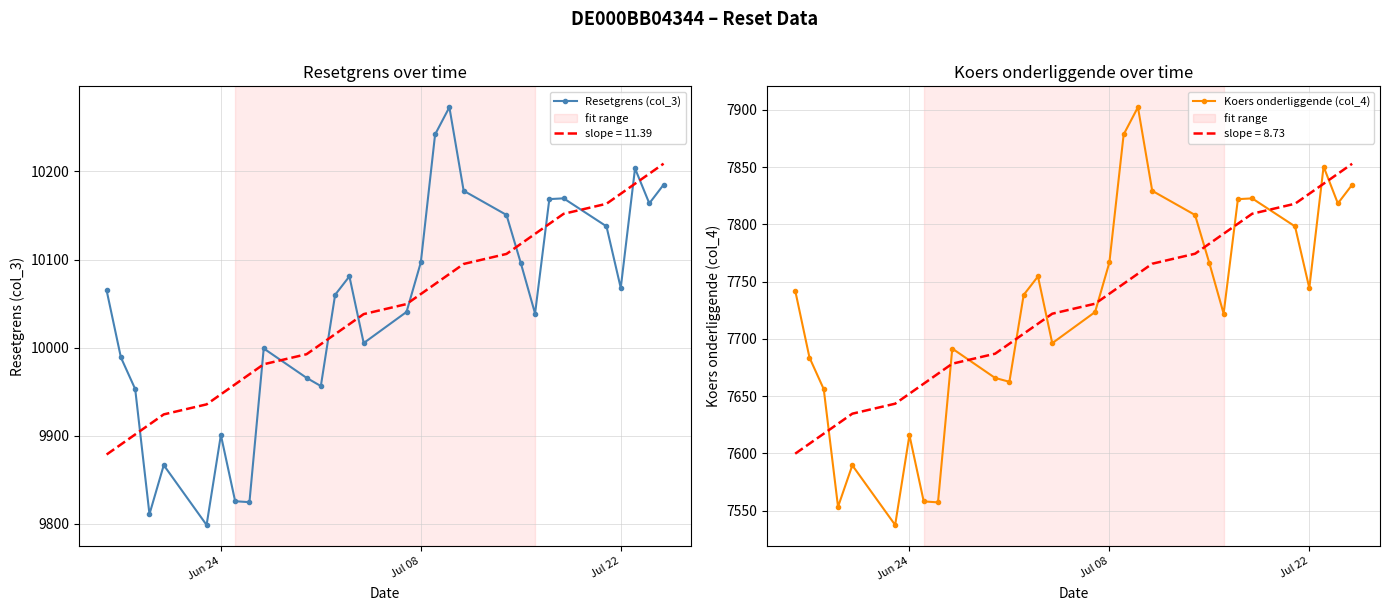

Reading right to left, extract all data points from this chart.

Resetgrens (col_3): 10185.0	10163.8	10203.5	10067.7	10137.7	10169.5	10168.6	10038.7	10096.1	10150.6	10178.1	10272.9	10242.0	10096.7	10040.5	10005.2	10080.9	10059.9	9956.4	9965.7	9999.0	9824.5	9825.6	9900.8	9798.6	9866.6	9810.9	9953.0	9988.8	10064.9
Koers onderliggende (col_4): 7834.6	7818.3	7850.4	7744.4	7798.2	7822.7	7822.0	7722.1	7766.2	7808.2	7829.3	7902.2	7878.5	7766.7	7723.5	7696.3	7754.6	7738.4	7662.6	7665.9	7691.6	7557.3	7558.2	7616.0	7537.6	7589.7	7553.4	7656.1	7683.7	7742.2